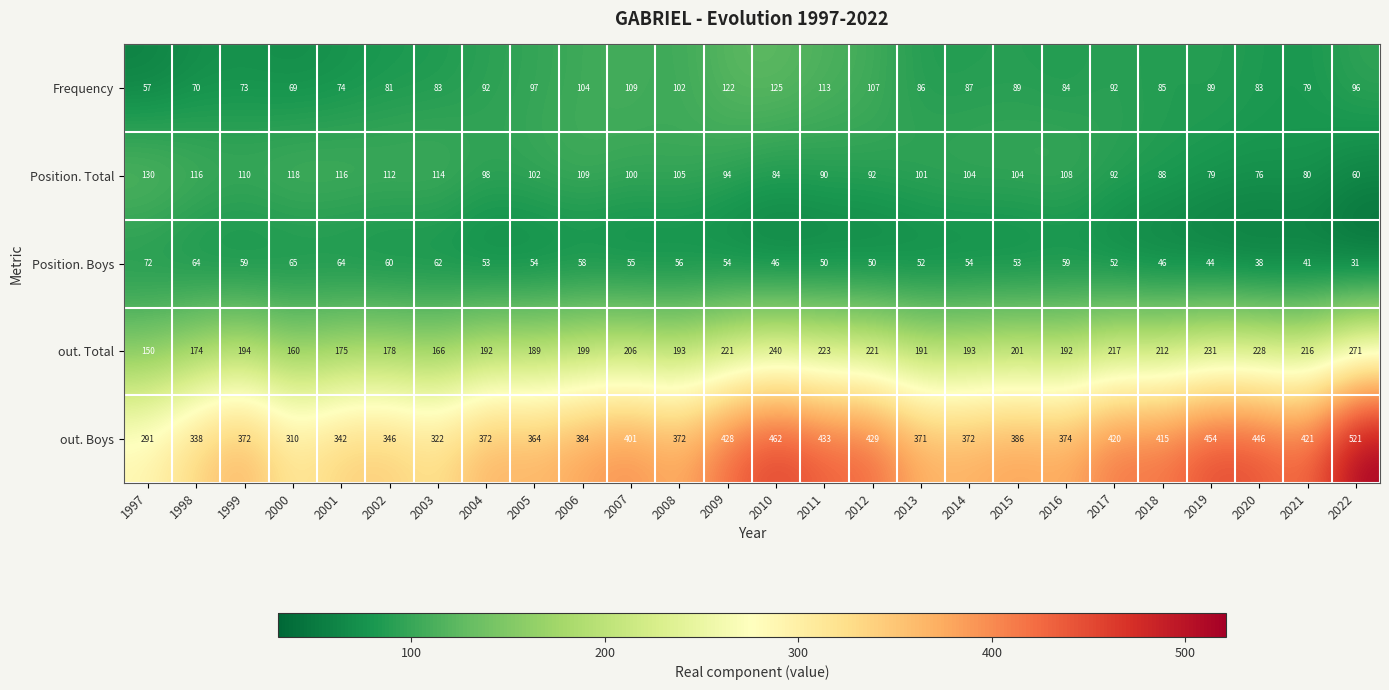

Is it true that Position. Boys equals 87 at 2016?

False